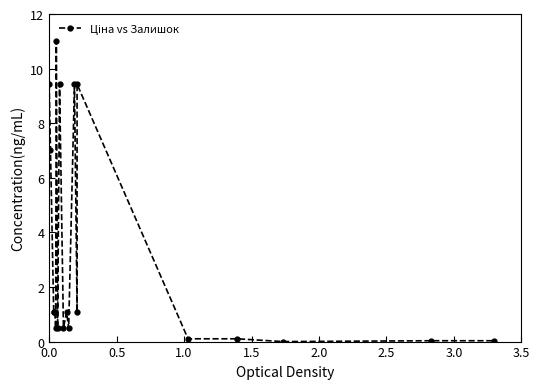

What is the difference between the maximum and minimum values?

11.0